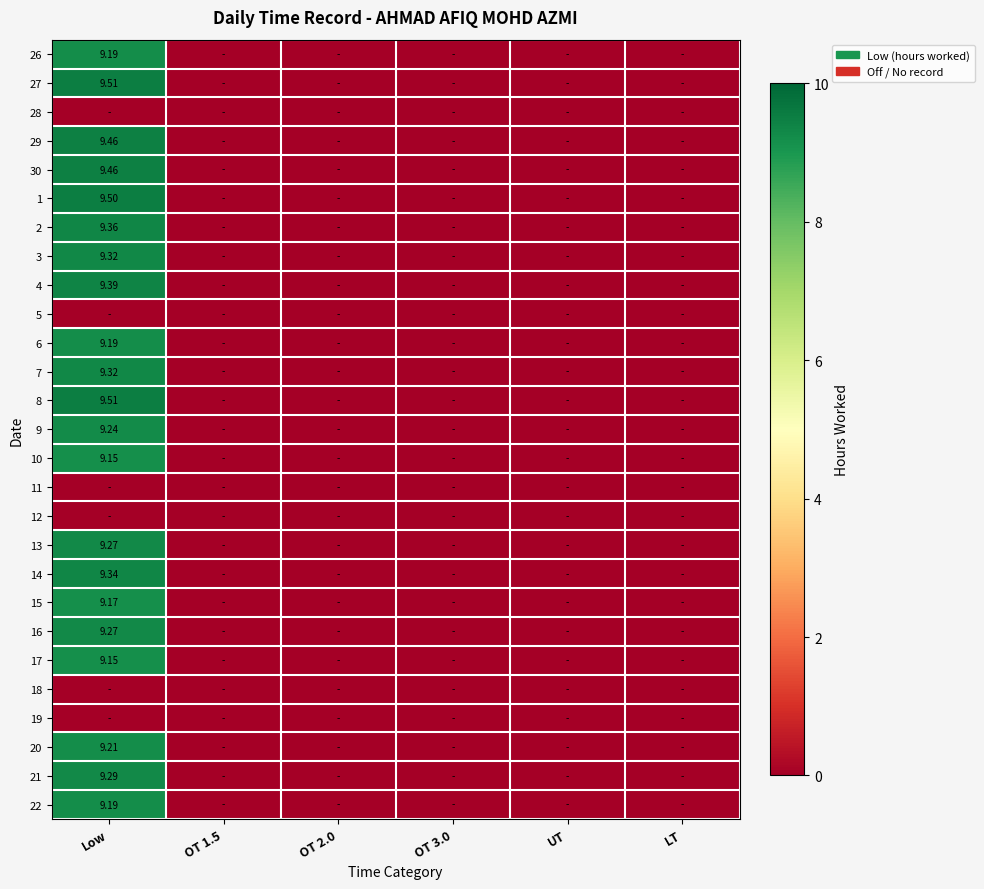

Which category has the highest value in the 27 series?

Low